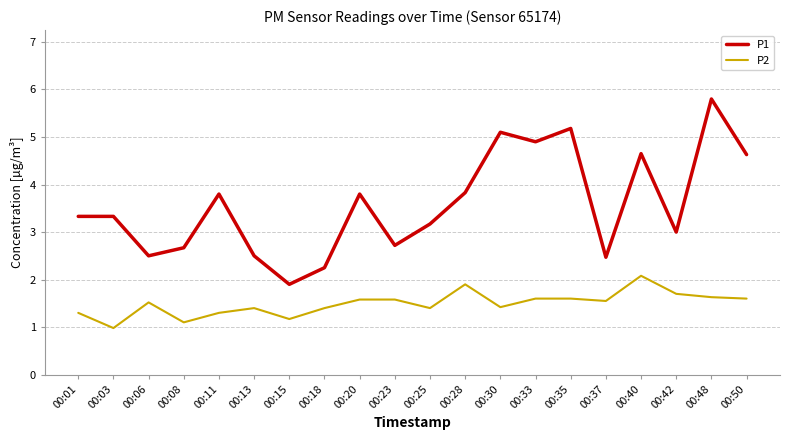

What is the difference between the maximum and minimum values in the P1 series?

3.9